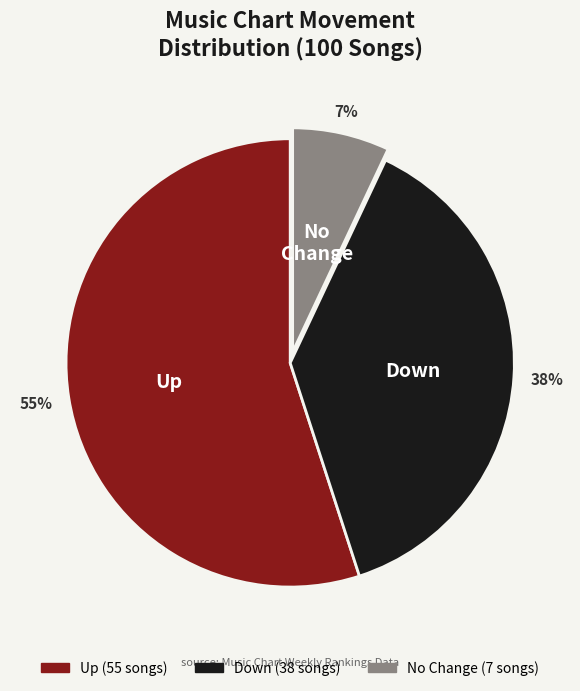

To the nearest percent, what is the average slice percentage?

33%